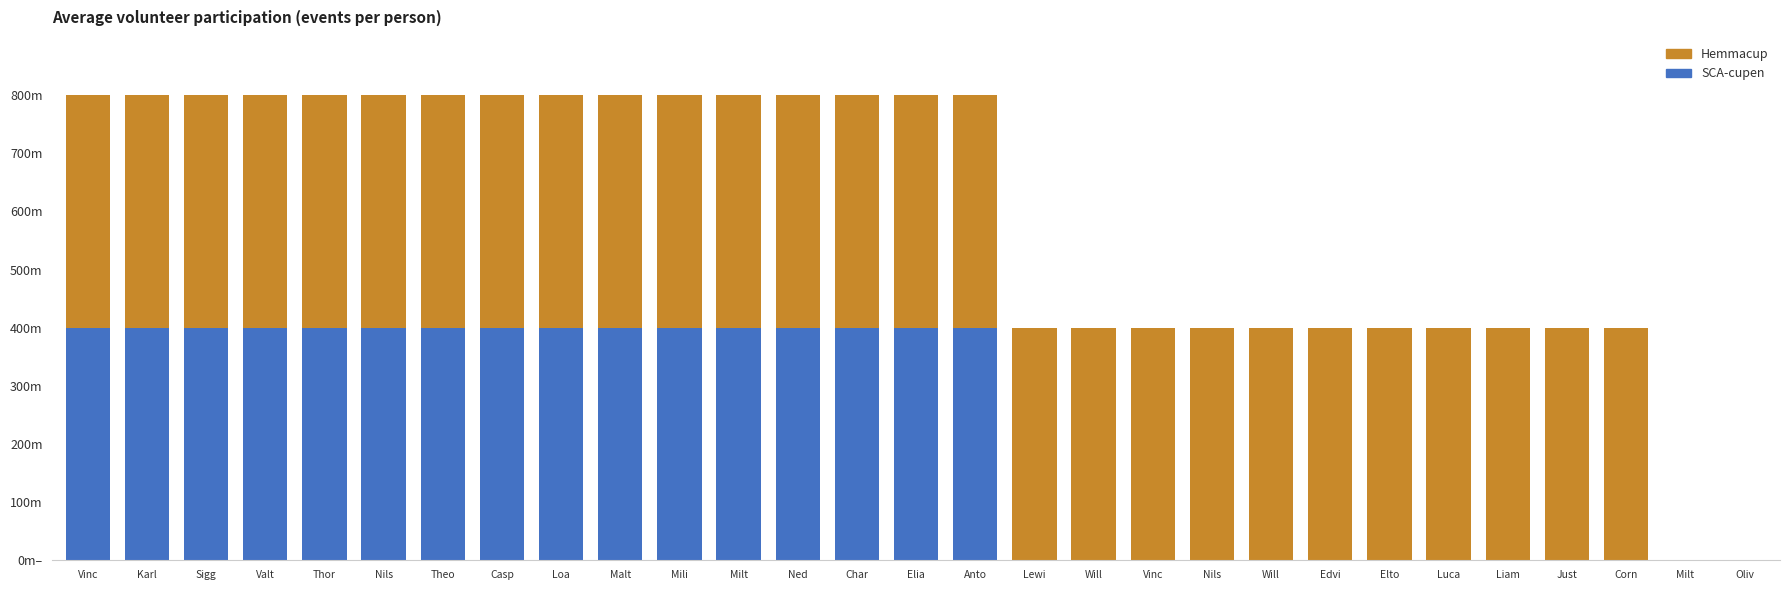

The value of SCA-cupen at Mili is 103. True or false?

False